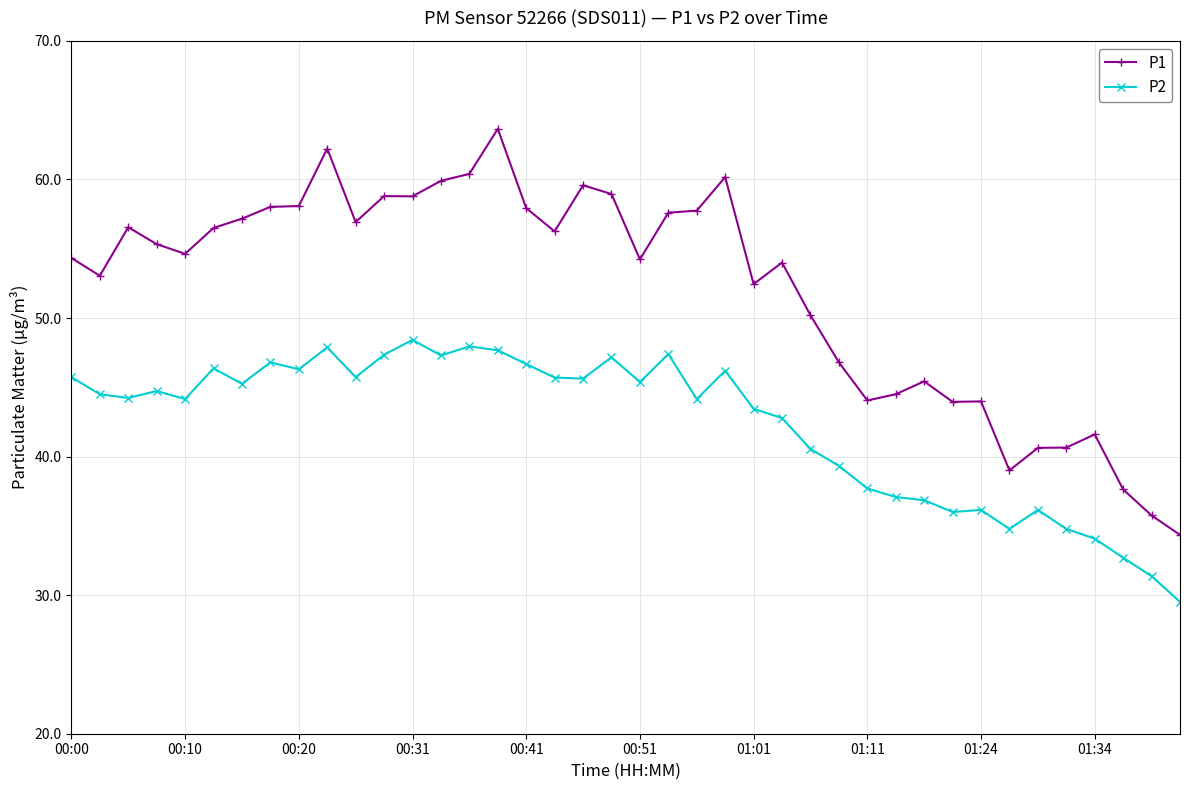

What is the value of the P1 point at the 14th from the left?

59.9